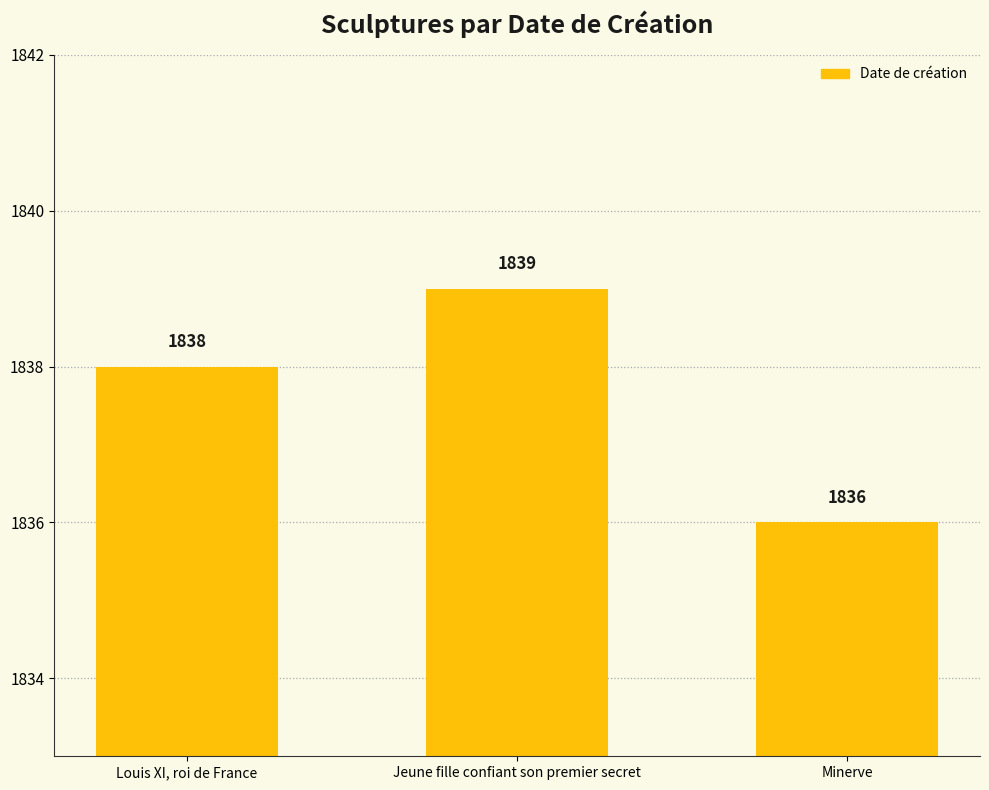

Which label corresponds to the smallest value in the chart?

Minerve